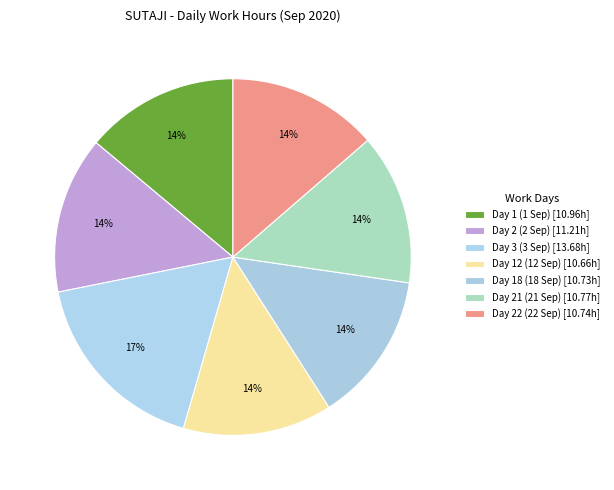

Rank the categories by value from highest to lowest.

Day 3 (3 Sep), Day 2 (2 Sep), Day 1 (1 Sep), Day 21 (21 Sep), Day 22 (22 Sep), Day 18 (18 Sep), Day 12 (12 Sep)